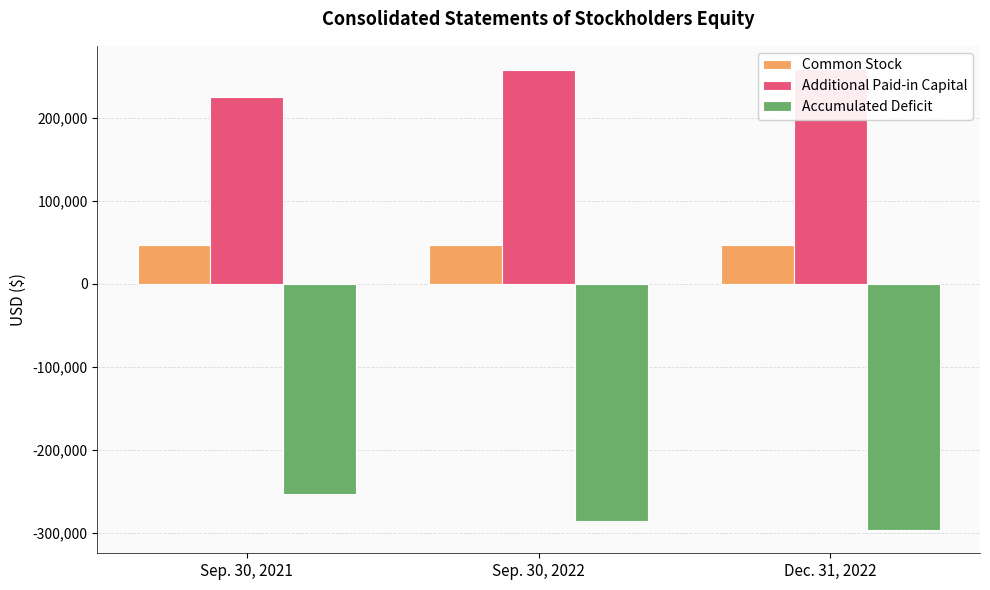

What is the greatest value displayed?

259136